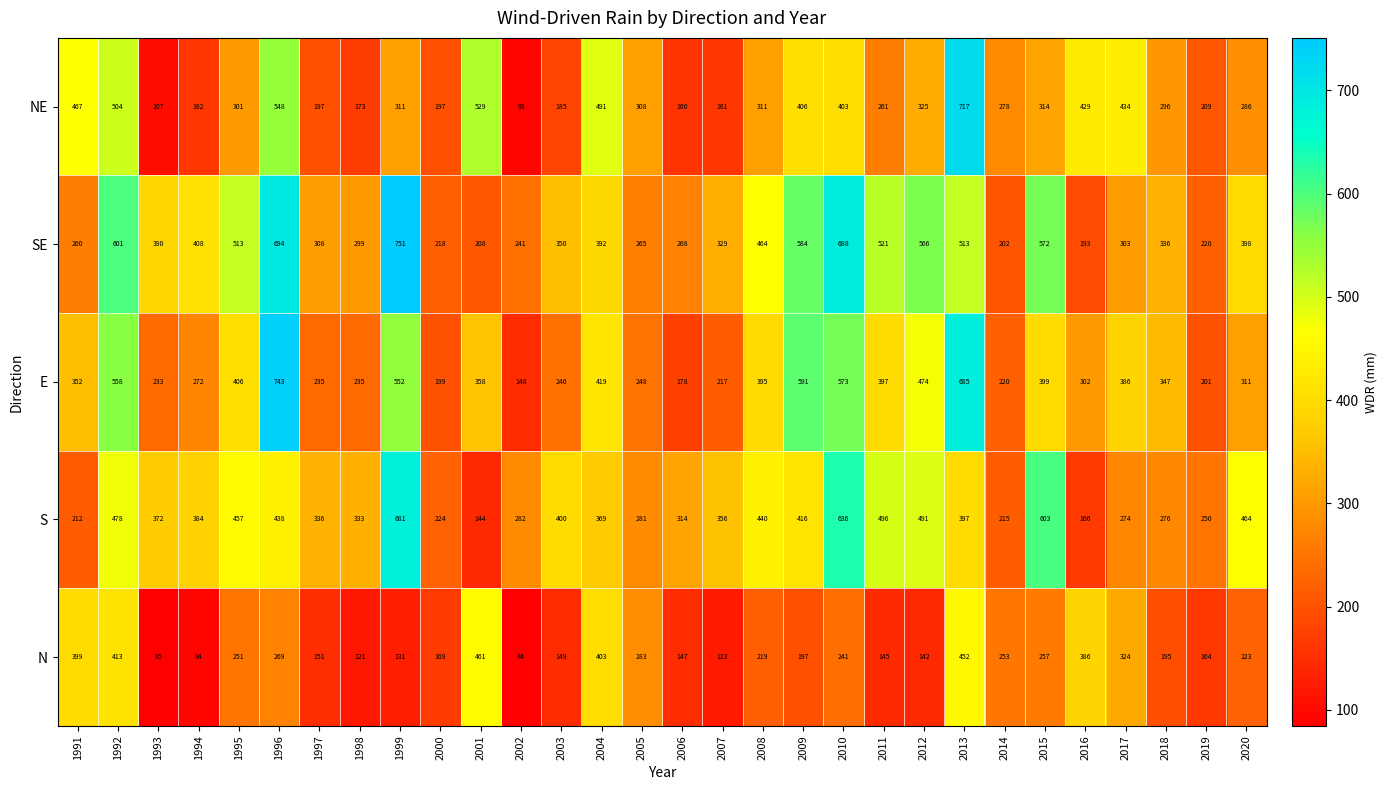

Rank the series by their maximum value, from lowest to highest.

N, S, NE, E, SE